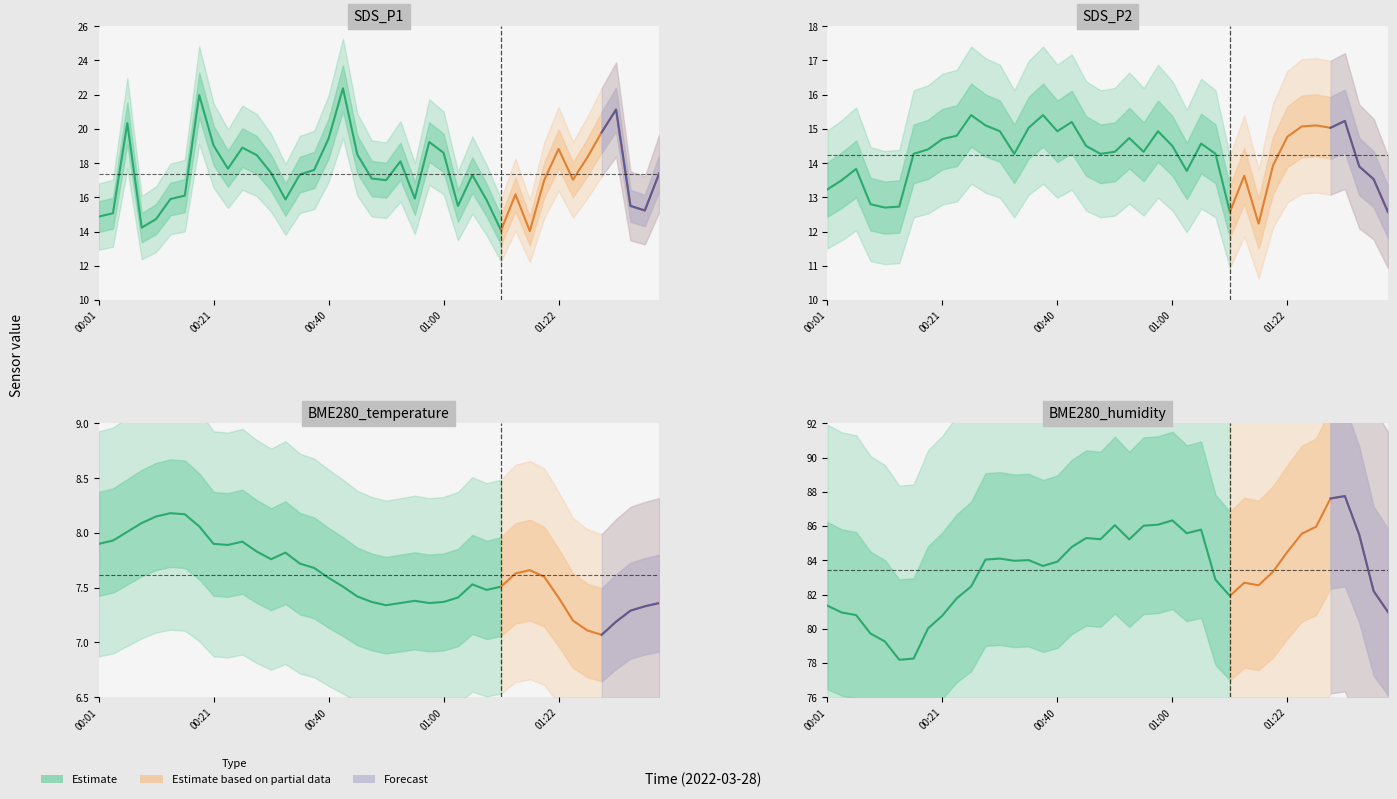

Rank the series at 00:18 from lowest to highest value.

BME280_temperature, SDS_P2, SDS_P1, BME280_humidity